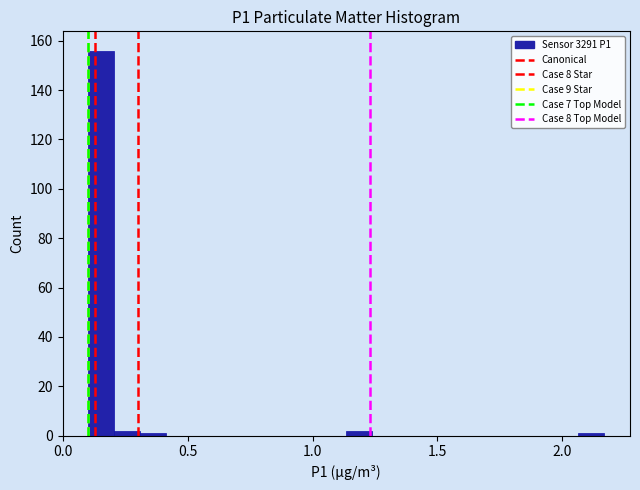

Read against the x-axis, roughly where is the centre of the tallest bar?

0.15